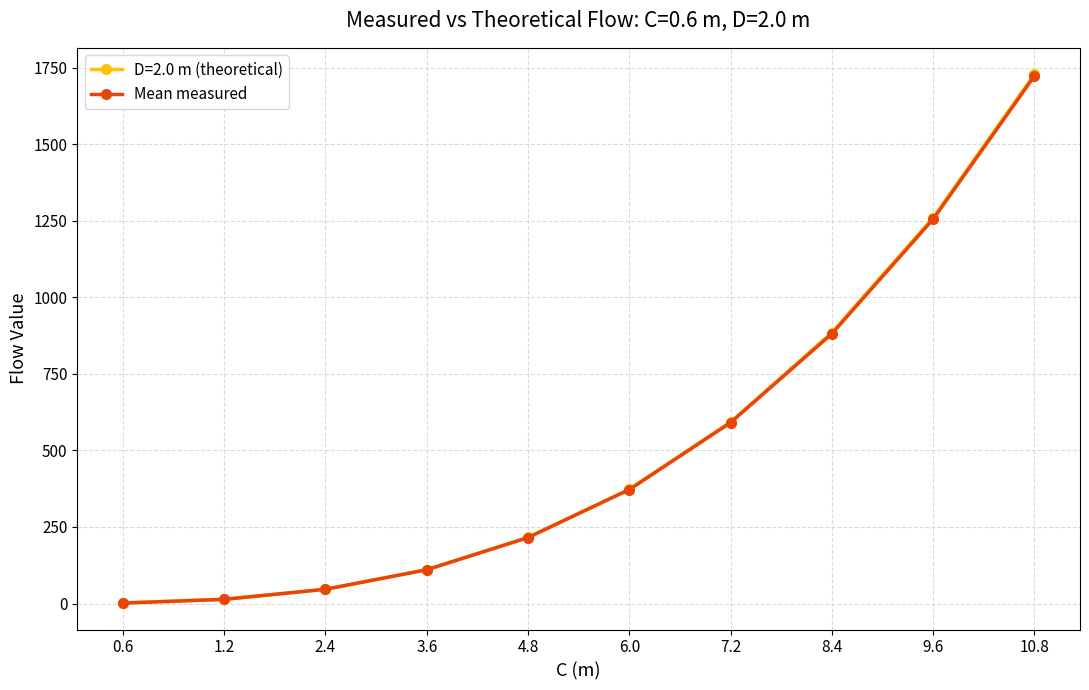

What is the value of the D=2.0 m (theoretical) point at the 7th from the left?

592.7